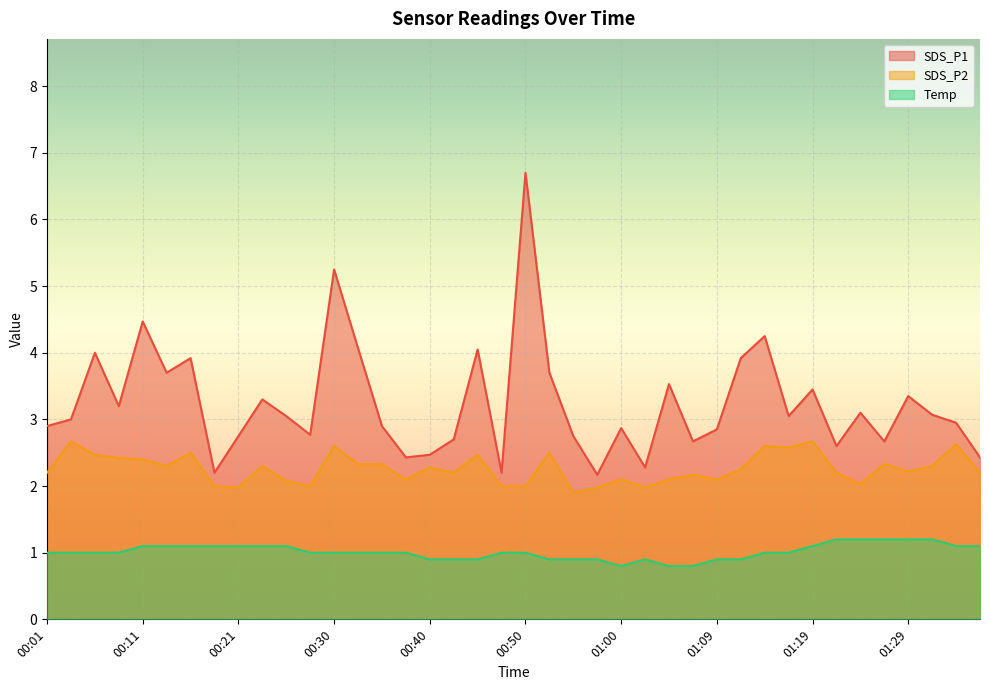

At 00:57, list the series in order from smallest to largest.

Temp, SDS_P2, SDS_P1